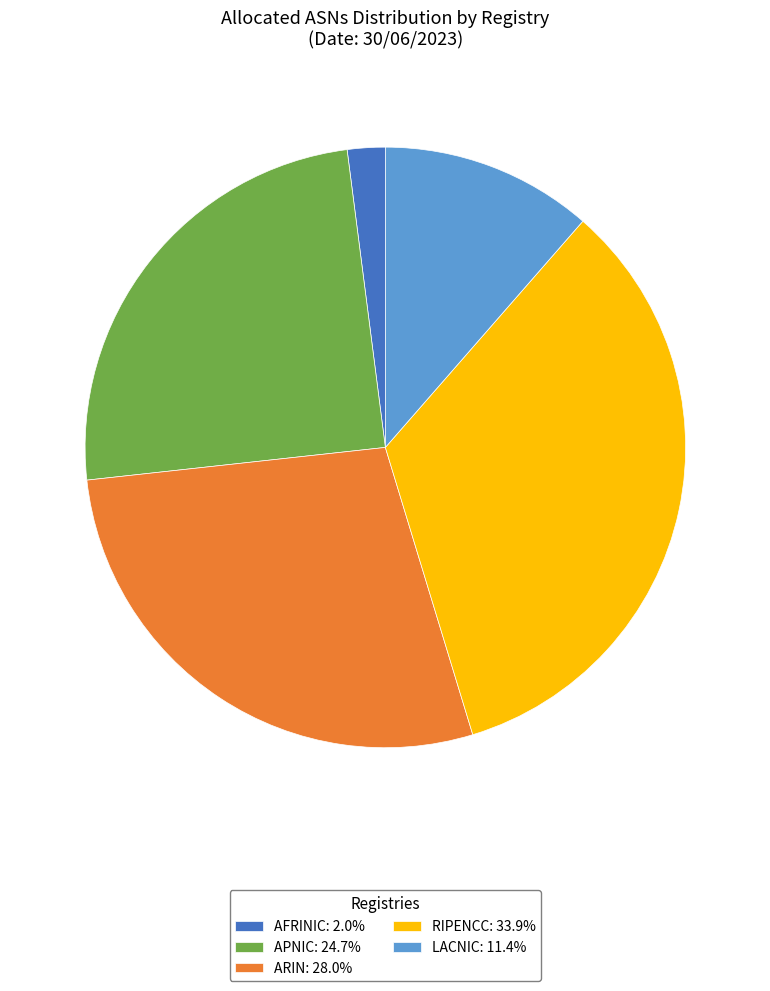

Is APNIC: 24.7% the majority of the pie?

No